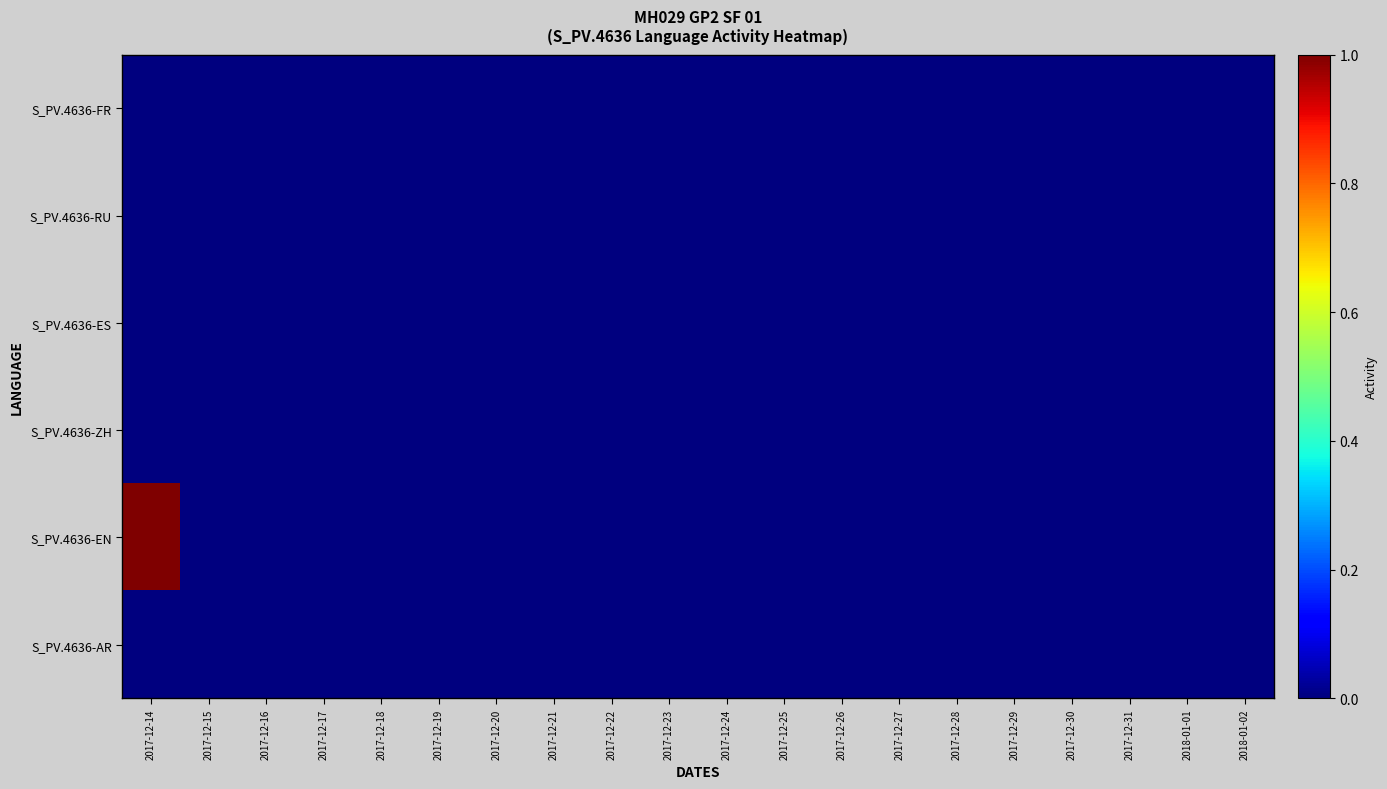

Between 2017-12-14 and 2017-12-29, which is larger?

2017-12-14